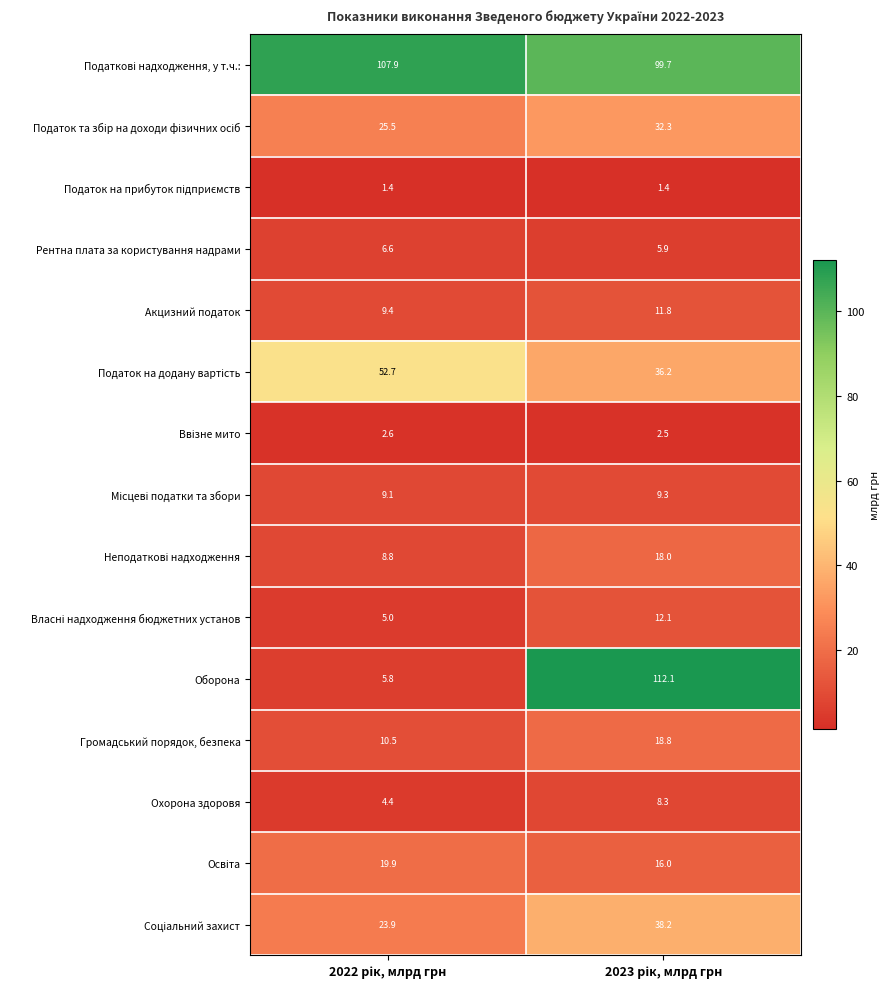

What is the smallest value displayed?

1.4